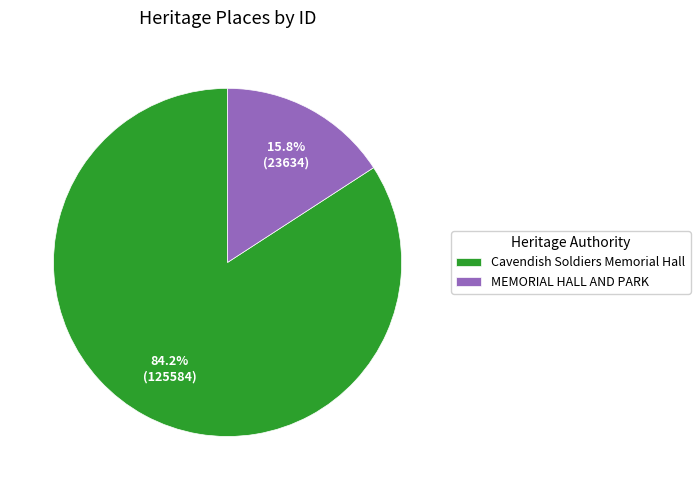

What percentage is NOT represented by Cavendish Soldiers Memorial Hall?

15.8%